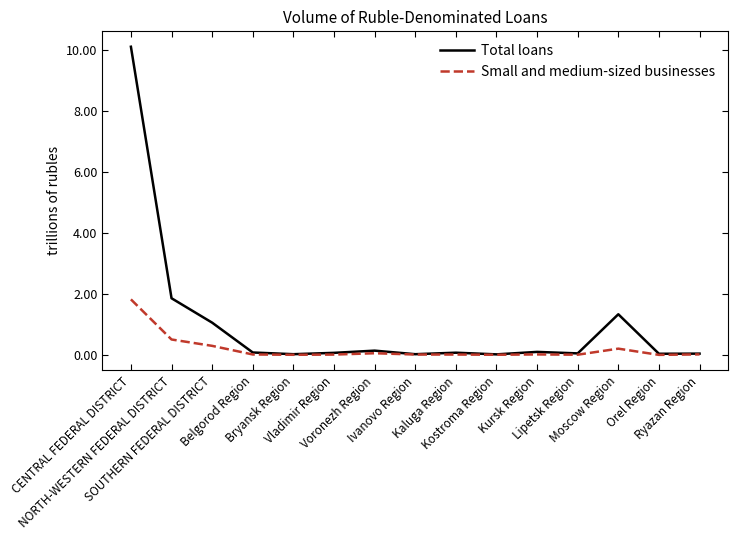

Which series has the largest range (max minus min)?

Total loans